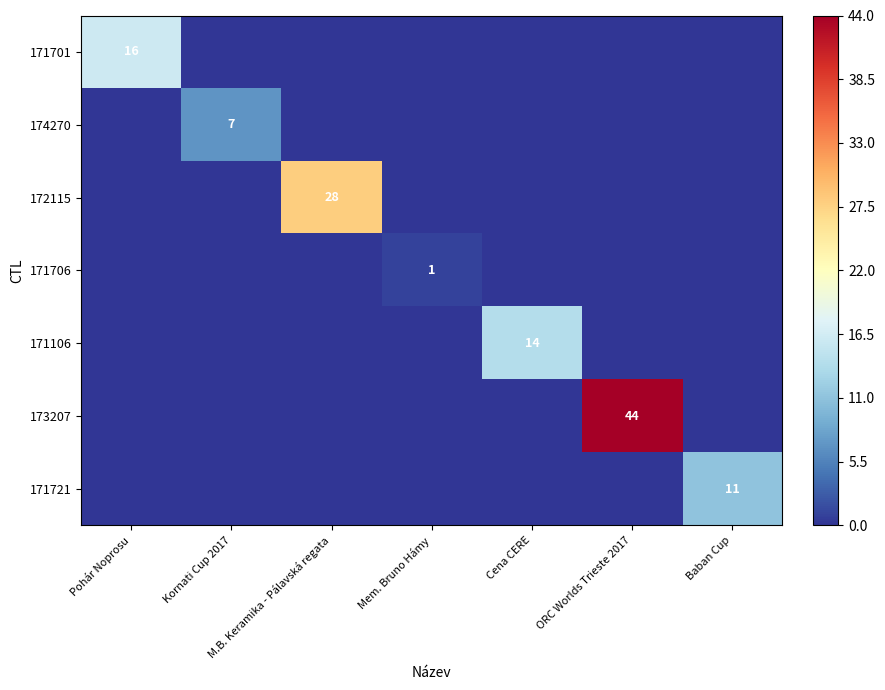

What is the total value across all series at Pohár Noprosu?

16